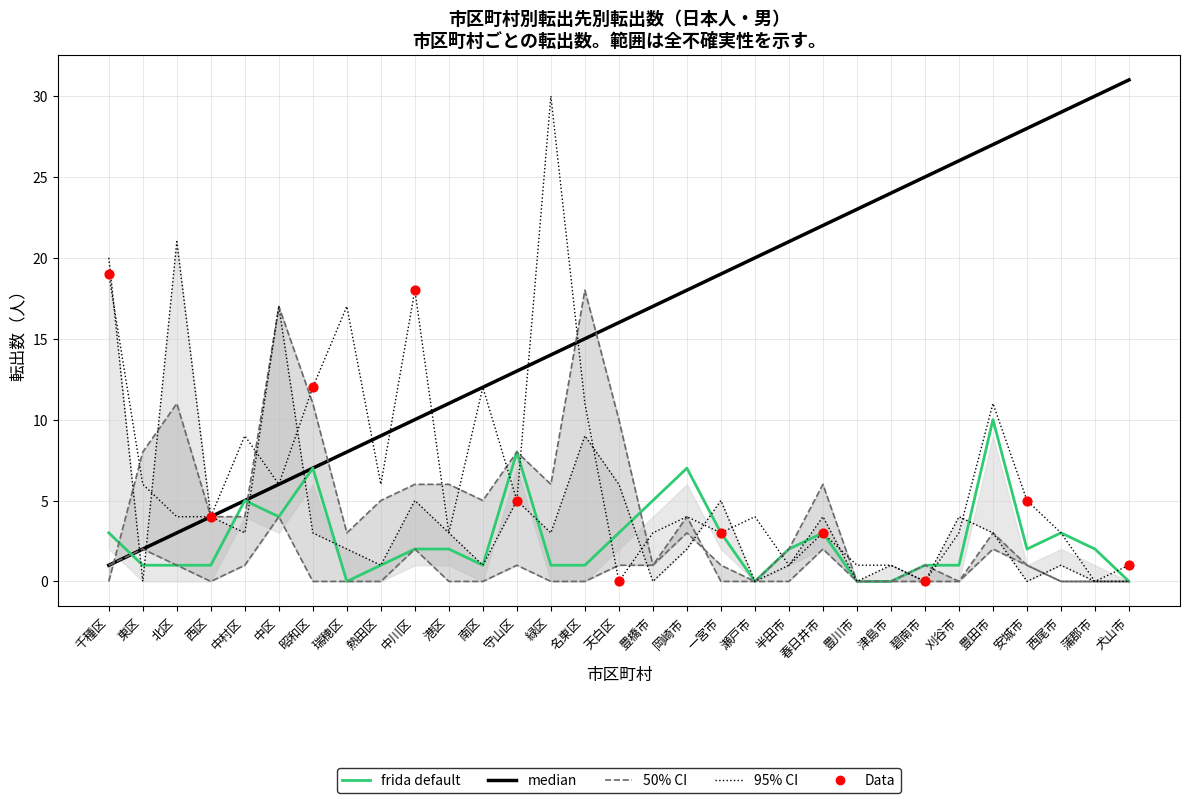

Is the value of 天白区 at 瀬戸市 greater than the value of 東区 at 刈谷市?

No